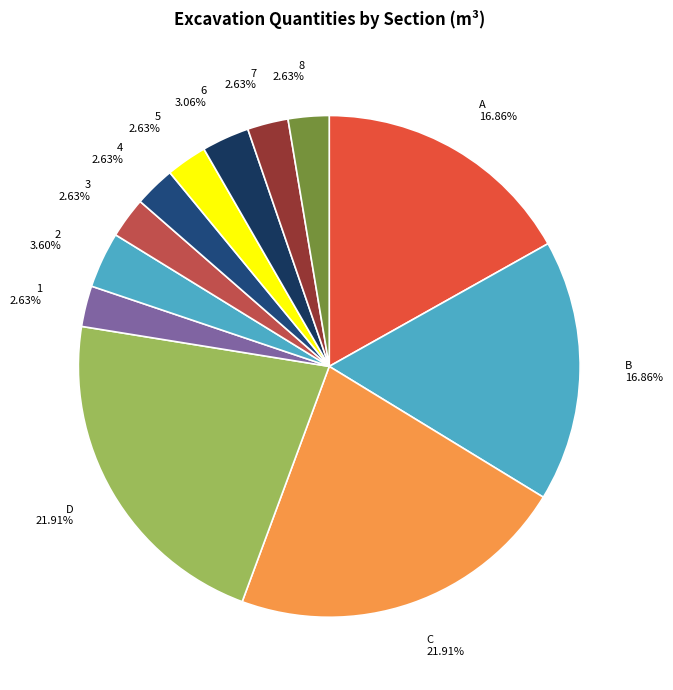

To the nearest percent, what percentage of the pie is C?

22%